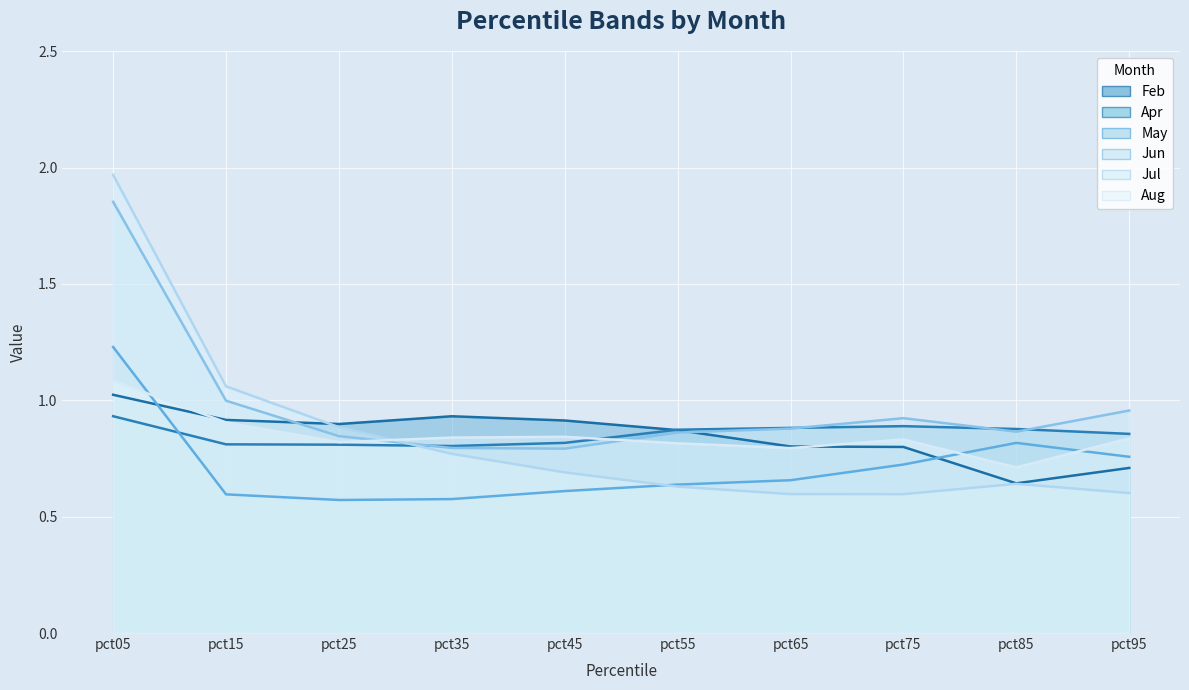

Where is Feb nearest to the value 0?

pct85